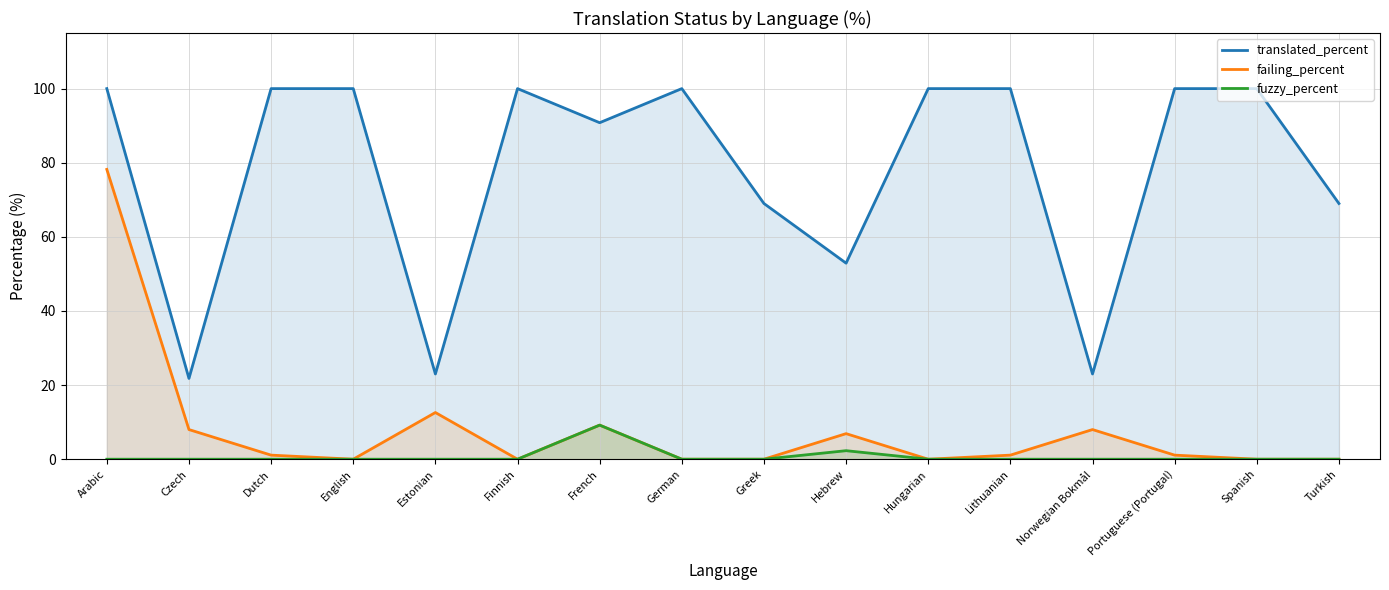

How many interior local peaks does the failing_percent series have?

4